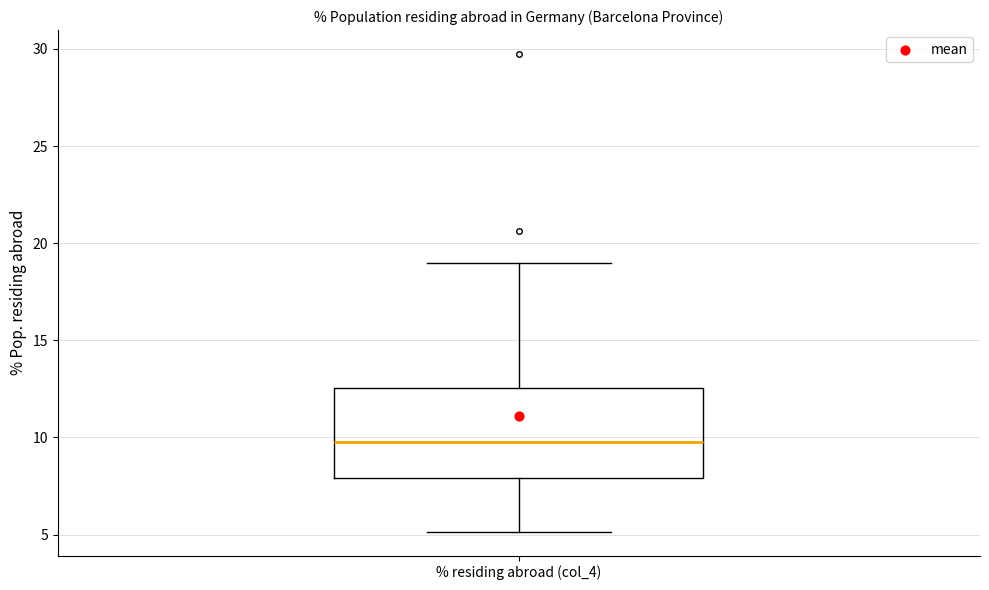

Transcribe this box plot: give where the median line is, the range the box spans, and where the two whiskers end, as read against the y-axis. The values are not printed on the chart, so give them approximately, as read against the axis.

median 9.5, box 8.0 to 12.5, whiskers 5.0 to 19.0